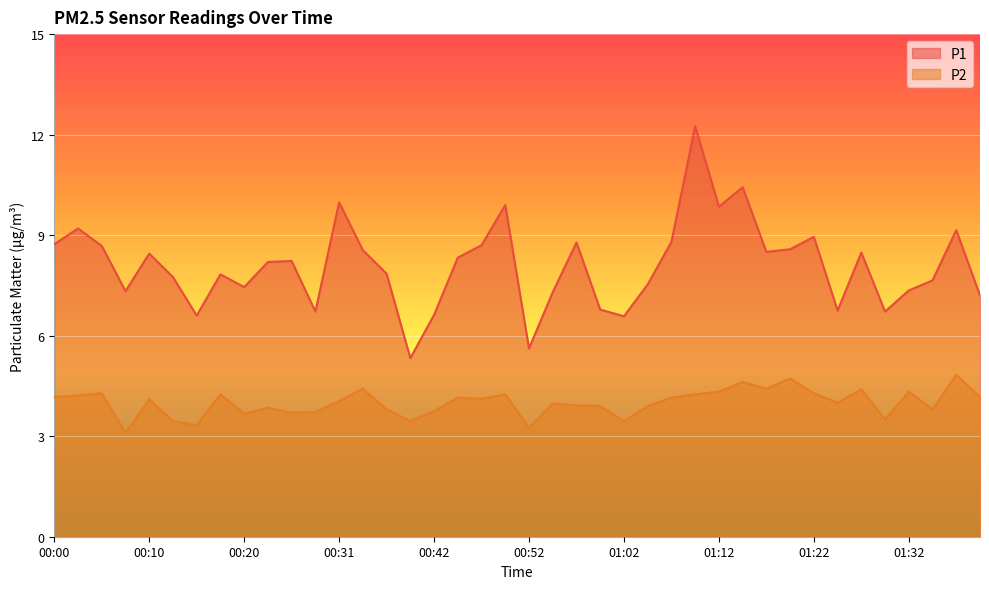

Between 00:18 and 01:12, which is larger?

01:12